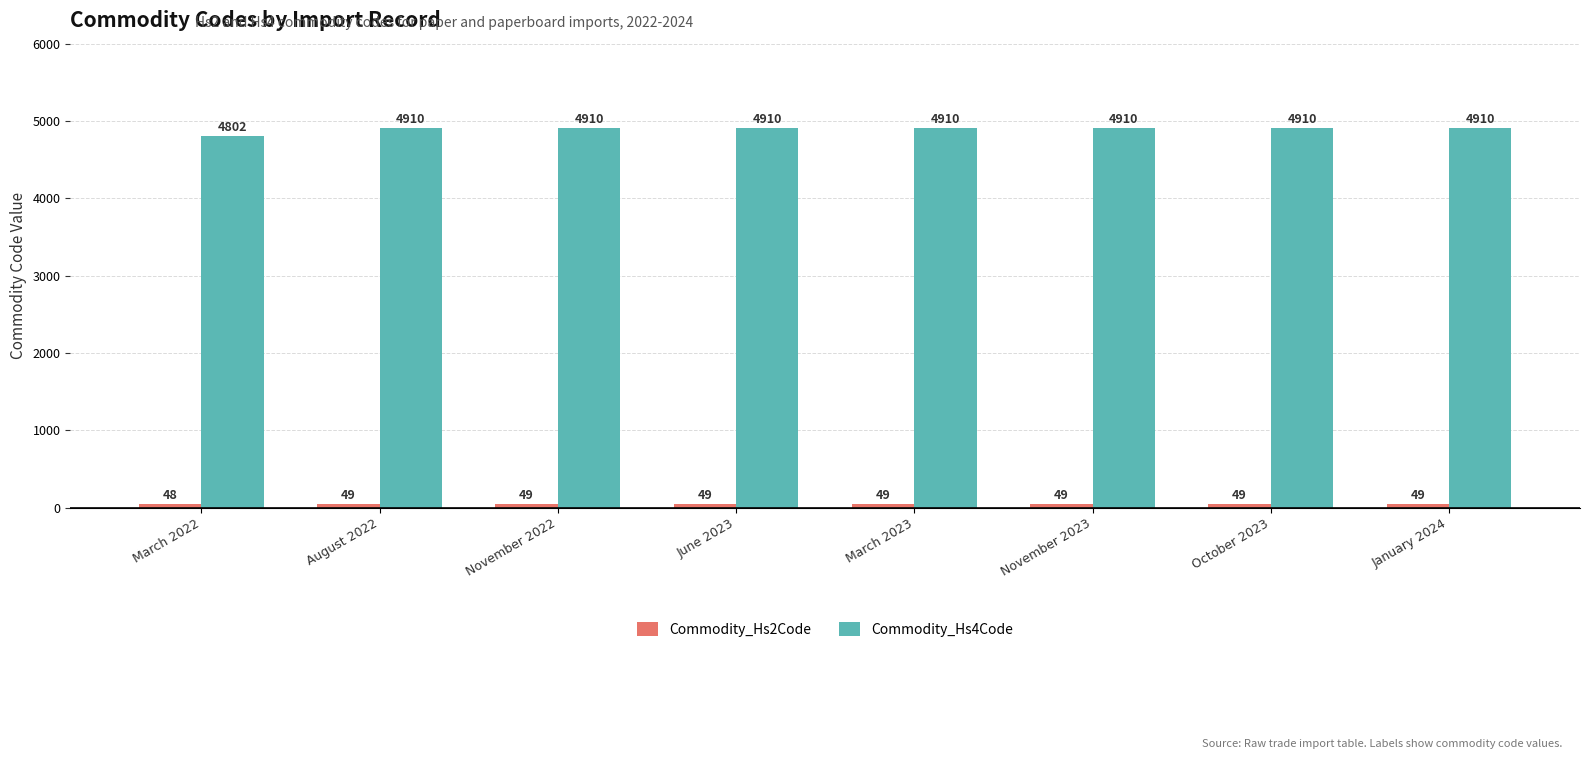

The value of Commodity_Hs4Code at March 2022 is 4802. True or false?

True